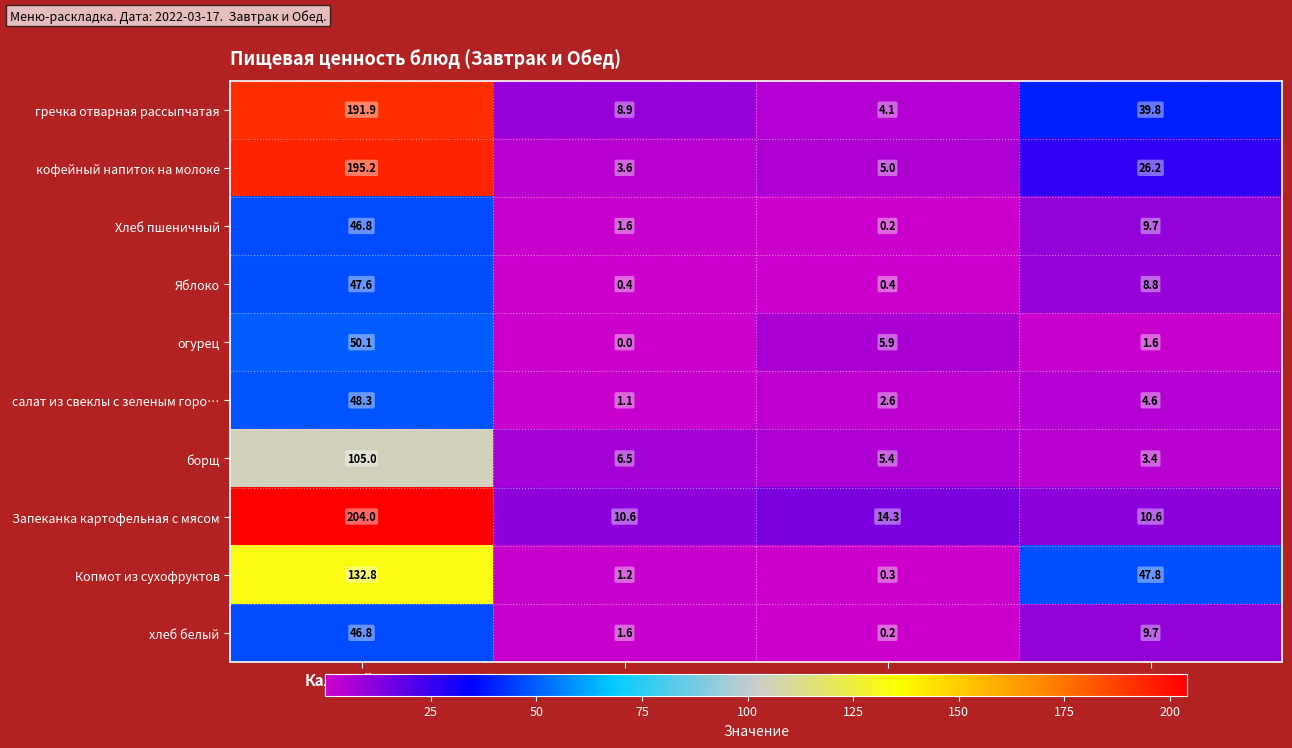

How many values in the борщ series exceed 6?

2